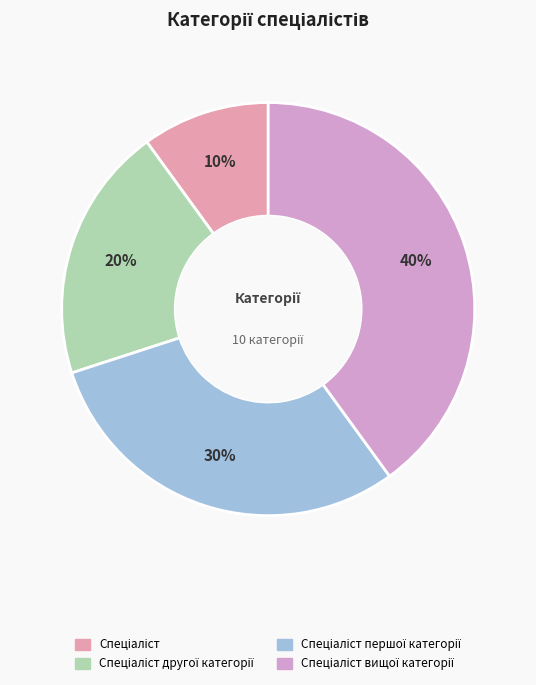

What is the smallest slice in the pie chart?

Спеціаліст